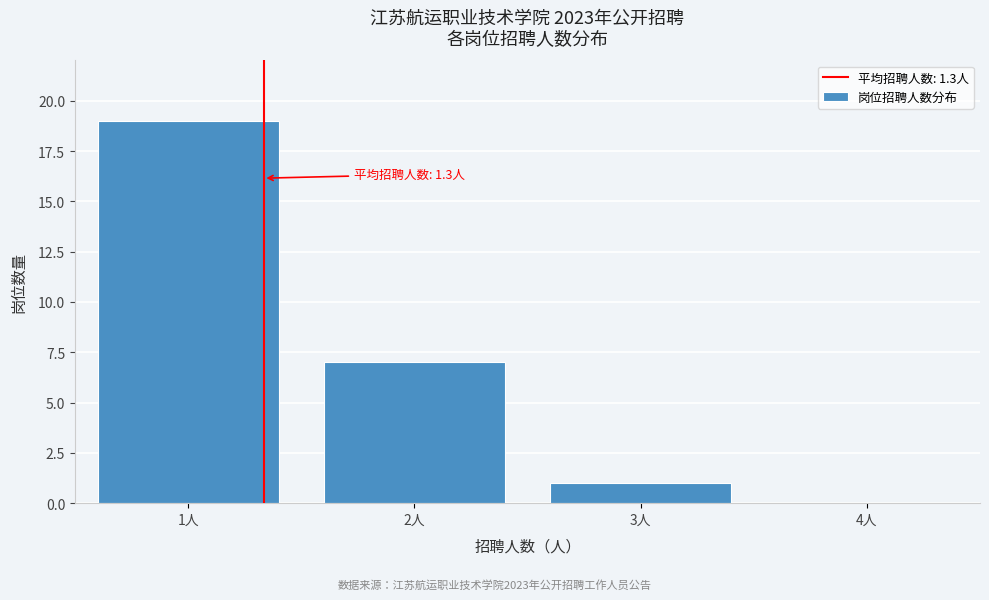

Which range on the x-axis has the tallest bar?

0.5 to 1.5